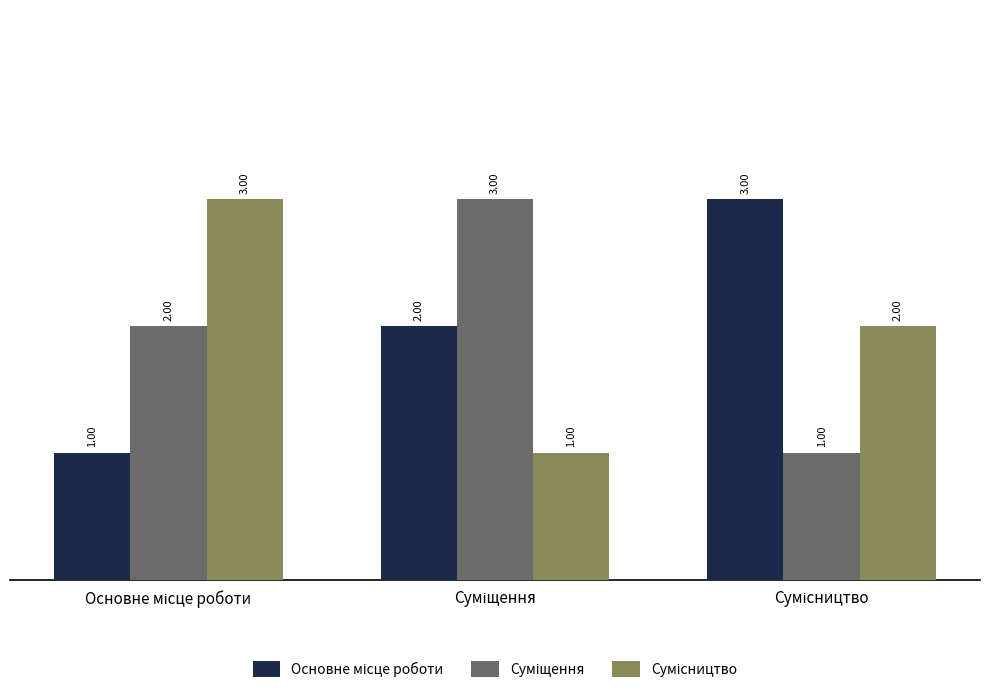

How many series are shown in this chart?

3